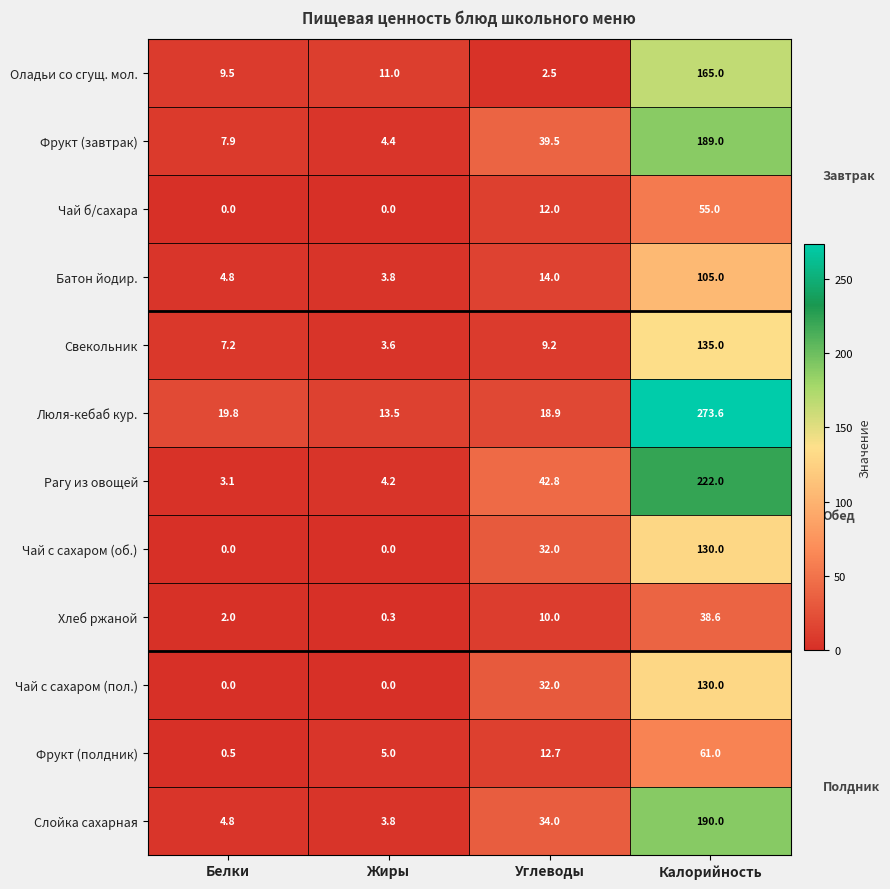

The Слойка сахарная series shows 6.0 at Жиры. True or false?

False